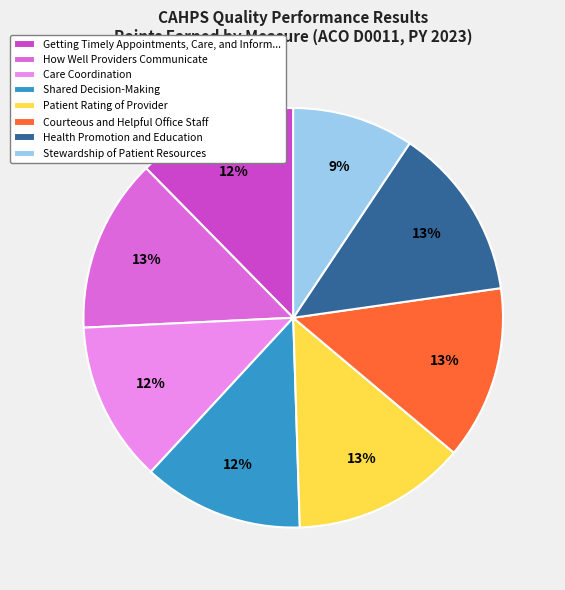

To the nearest percent, what is the average slice percentage?

12%